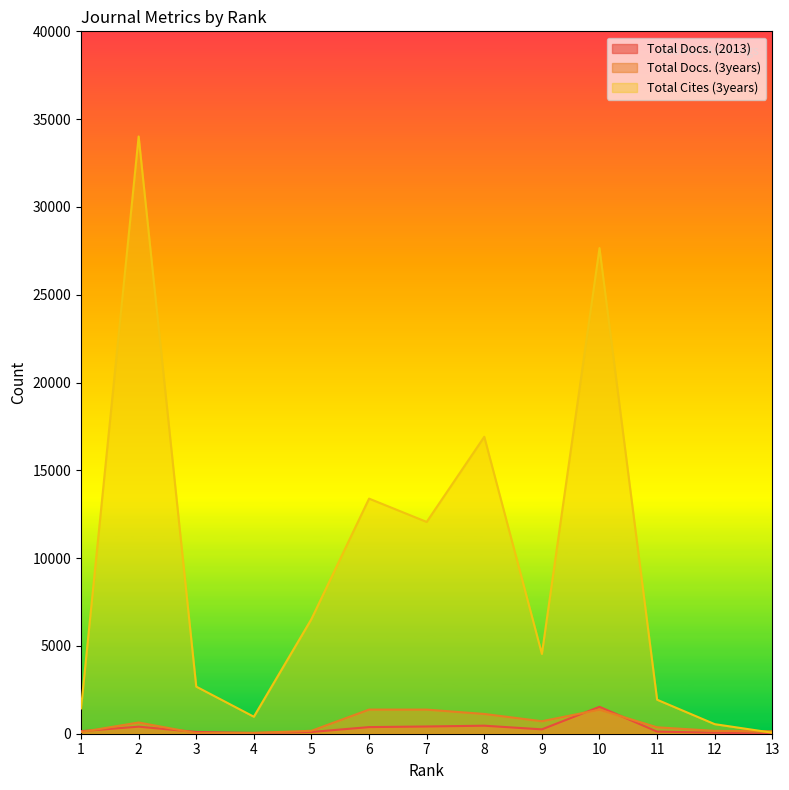

Which series has the largest total across all categories?

Total Cites (3years)